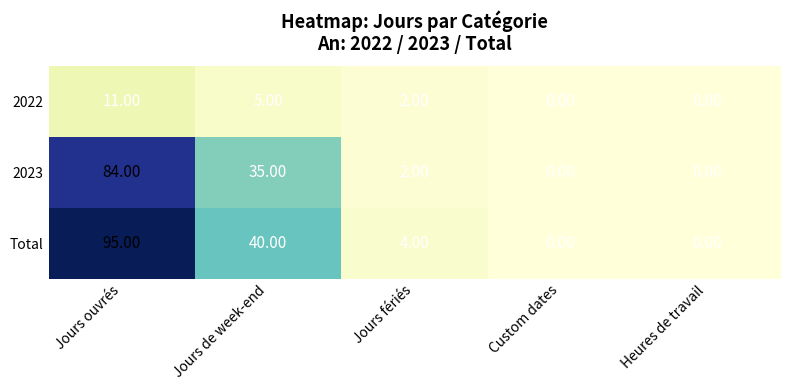

Which category has the highest value across all series?

Jours ouvrés